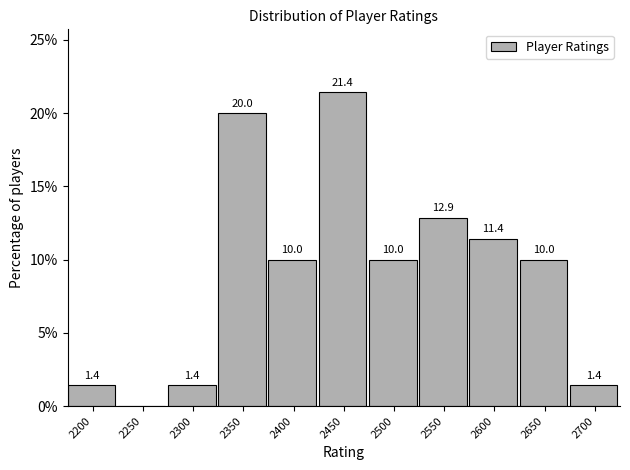

Reading left to right, list all the values displayed in this chart.

2200=1.4	2250=0.0	2300=1.4	2350=20.0	2400=10.0	2450=21.4	2500=10.0	2550=12.9	2600=11.4	2650=10.0	2700=1.4